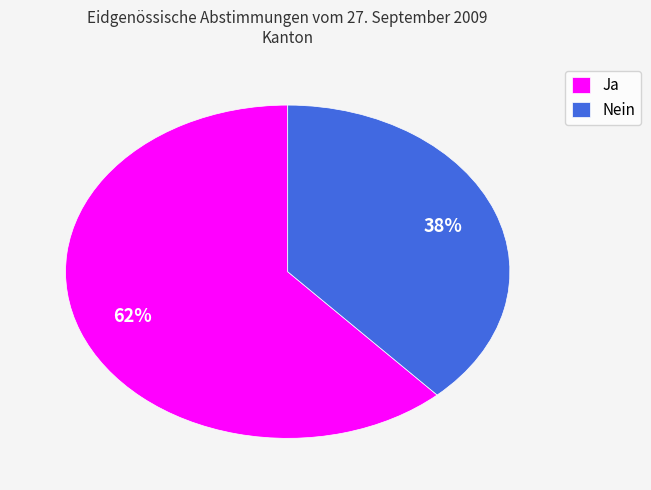

To the nearest percent, what is the combined percentage of Nein and Ja?

100%